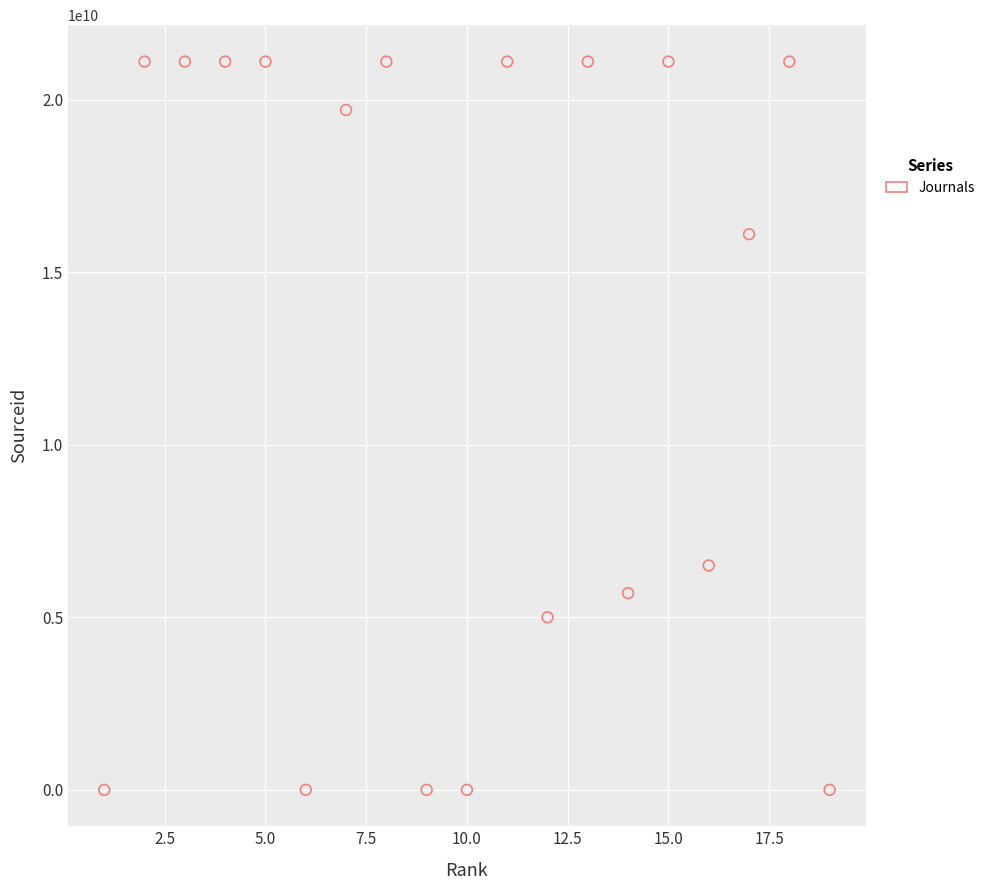

What is the range of X values (max minus min)?

18